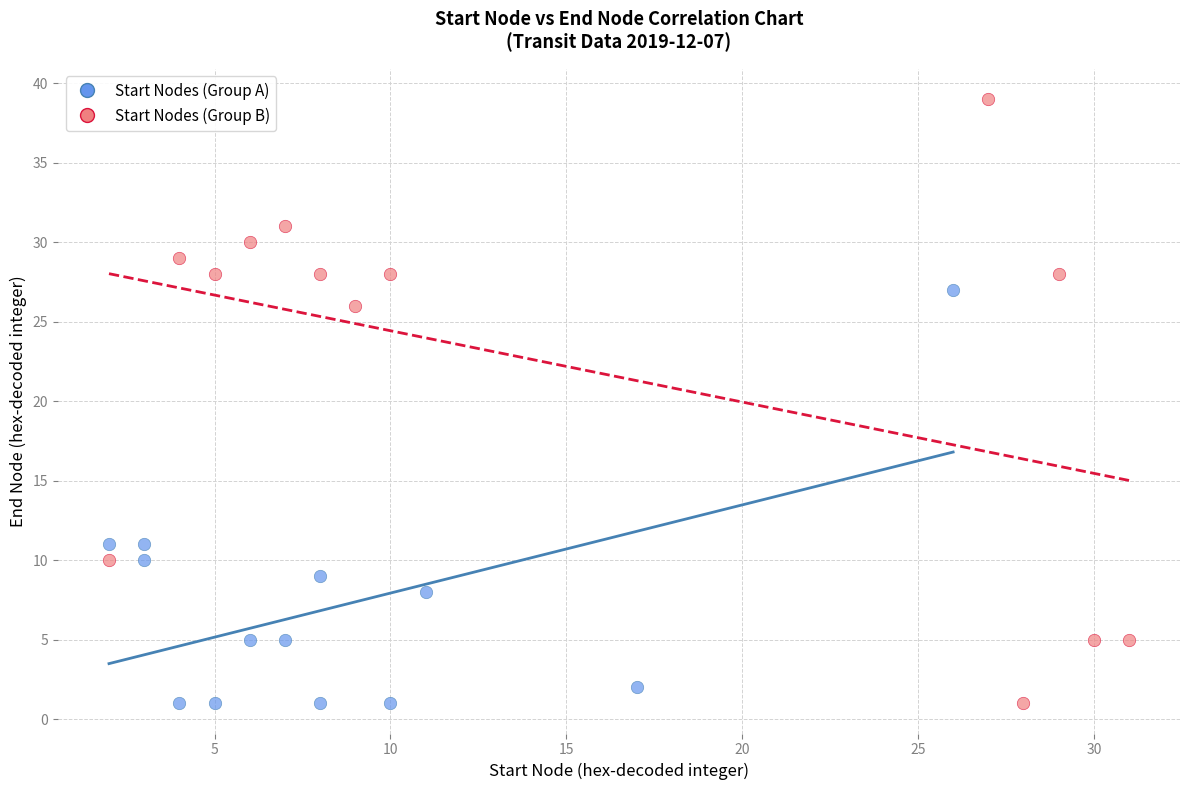

Which series has the widest spread of Y values?

Start Nodes (Group B)